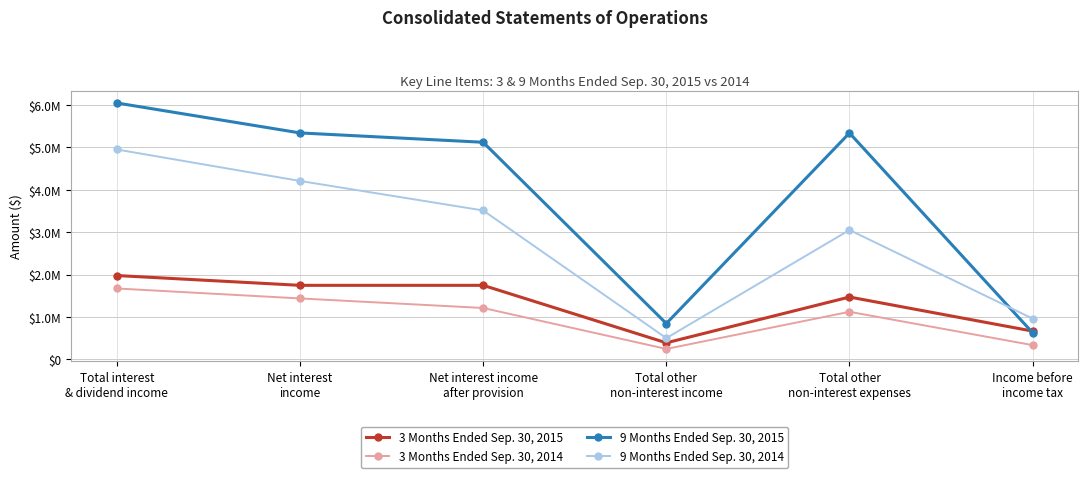

What is the highest value of the 3 Months Ended Sep. 30, 2015 series?

1976802